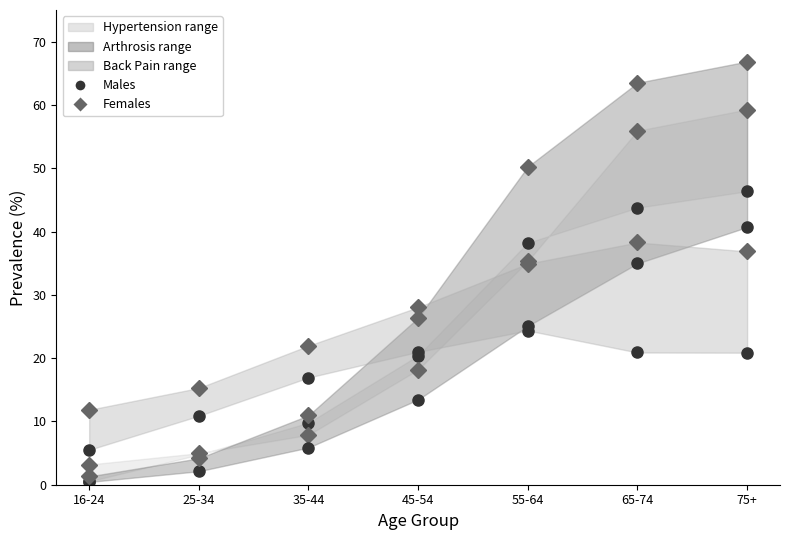

At which category is the sum across all series the highest?

75+